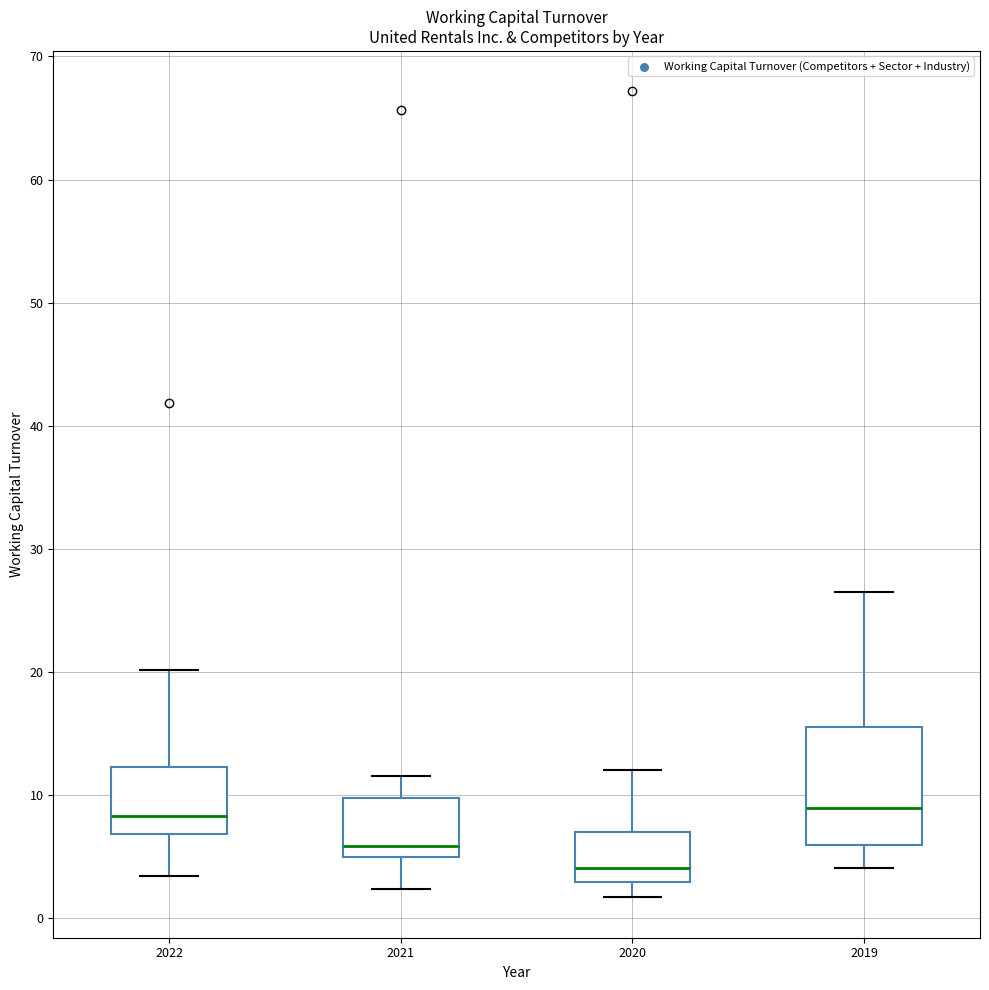

Where does the lower whisker of the box at x = 2020 end on the y-axis? The values are not printed on the chart, so give them approximately, as read against the axis.

2